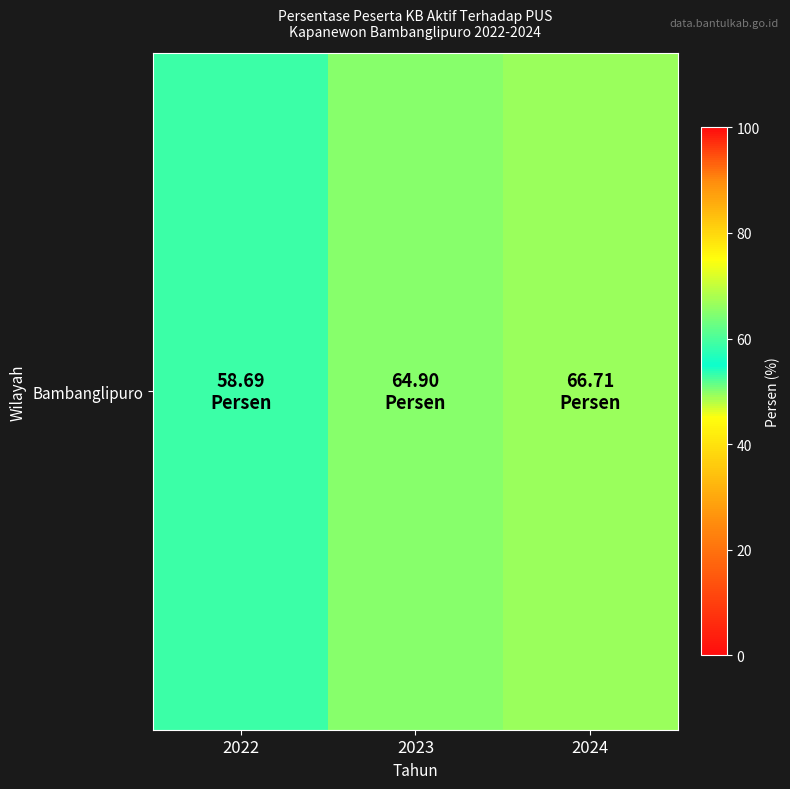

Approximately how many times larger is the value at 2023 compared to 2022?

1.1